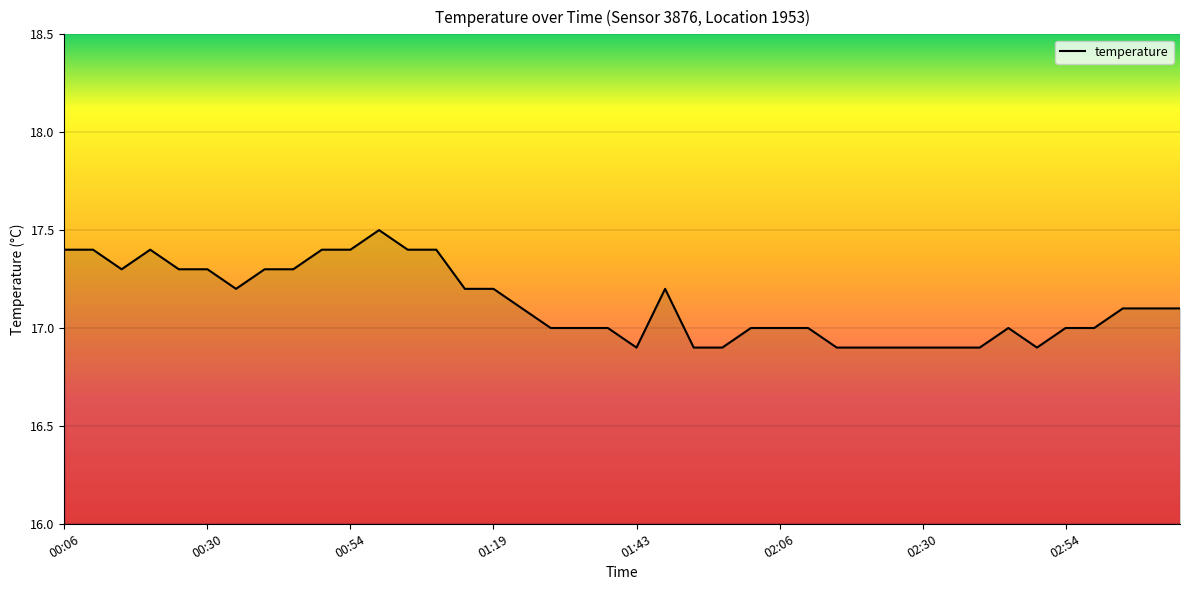

What is the maximum value shown in the chart?

17.5